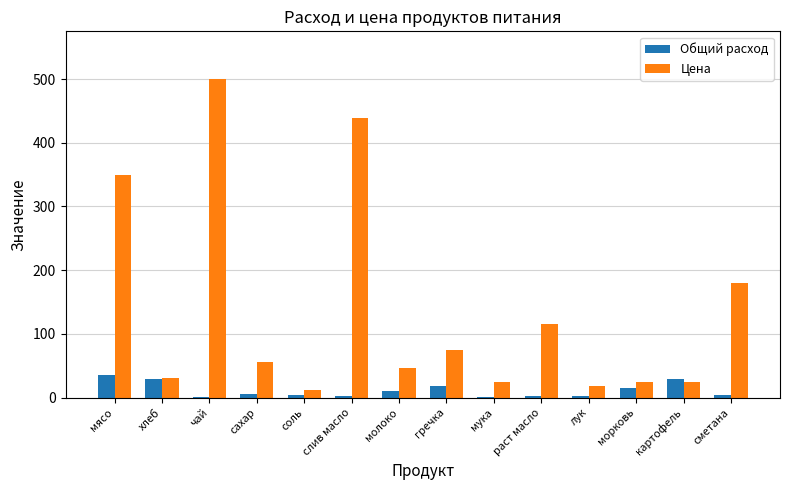

Which series has the largest total across all categories?

Цена